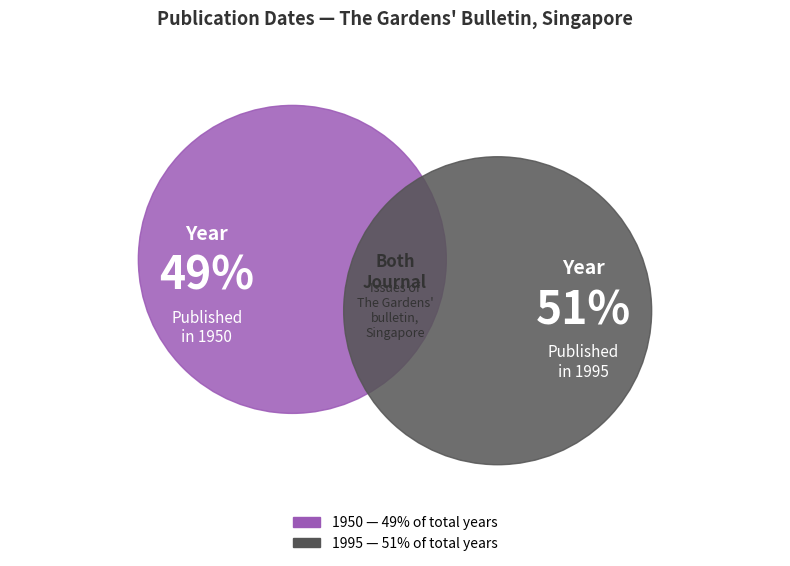

To the nearest percent, what percentage of the pie is 1995?

51%